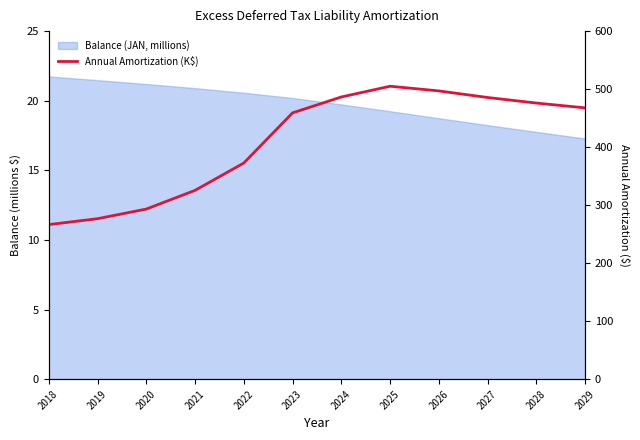

What is the sum of all values?

4911.1